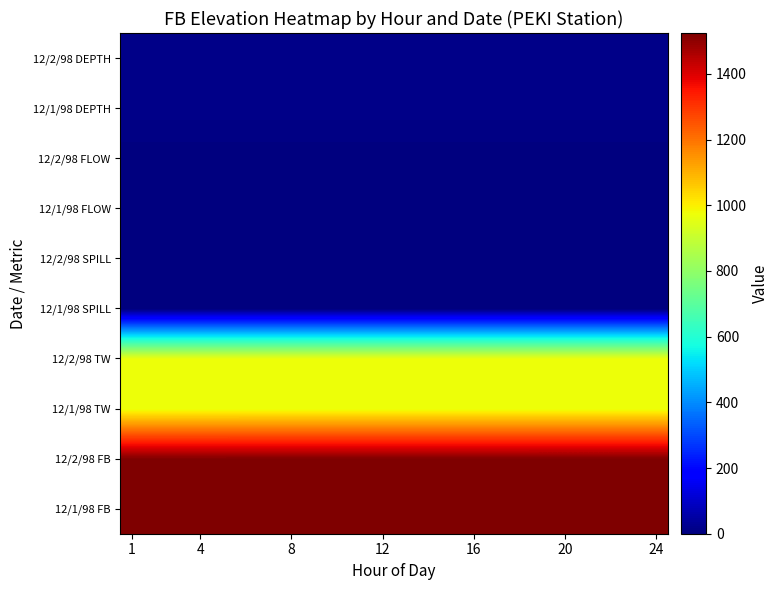

Which category has the lowest value across all series?

1